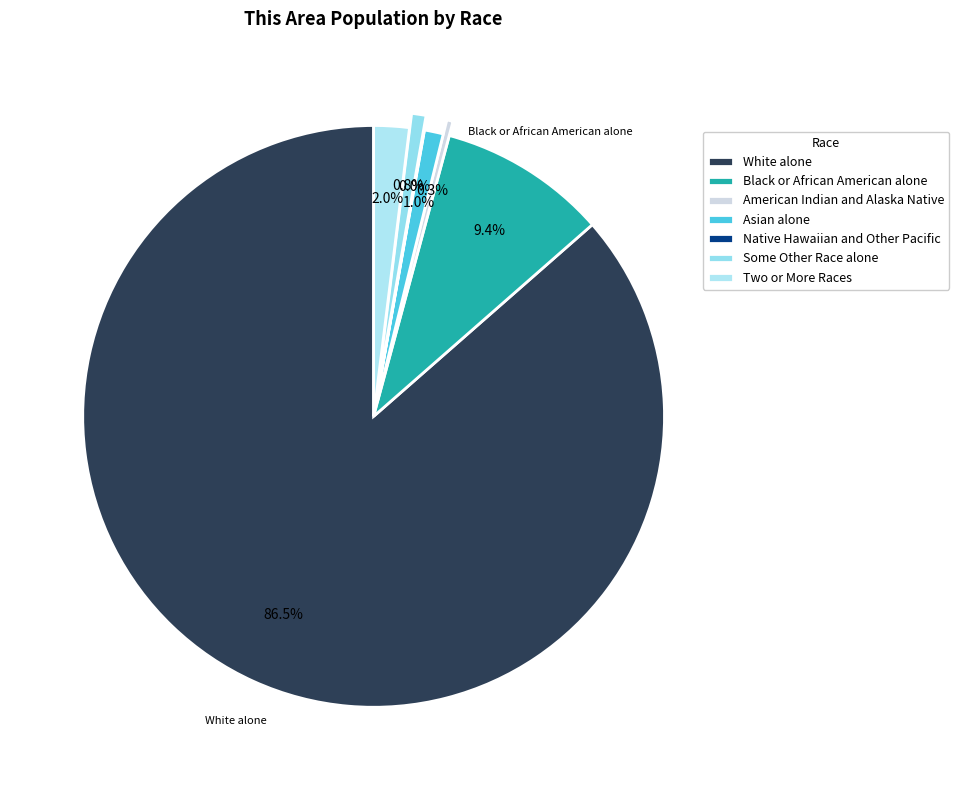

What percentage is NOT represented by Some Other Race alone?

99.2%